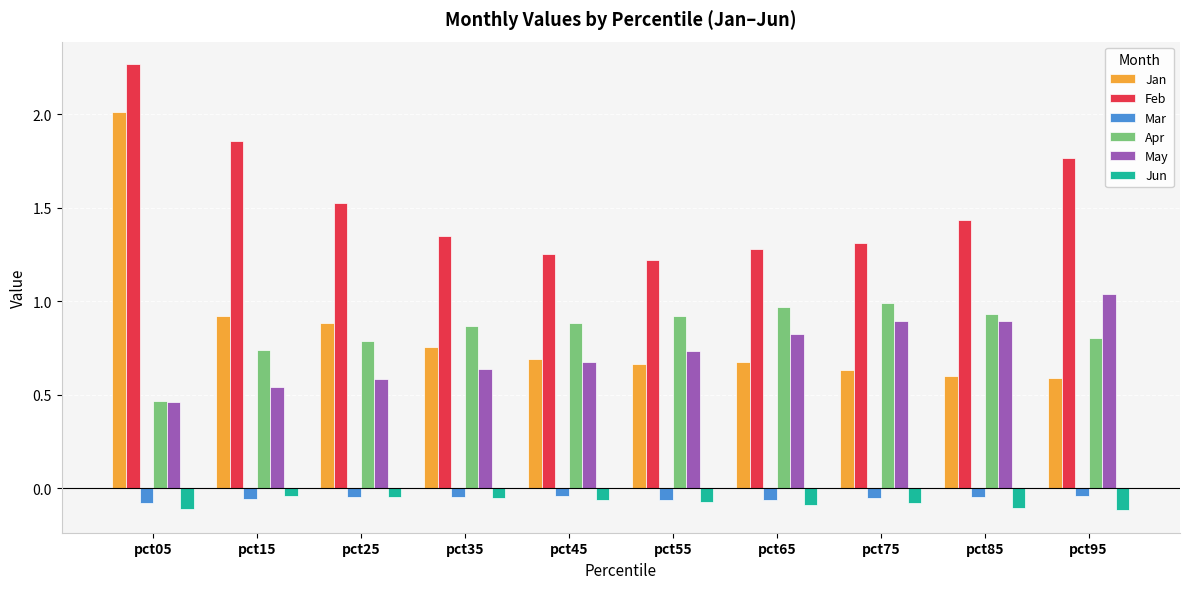

How many data points does each series have?

10